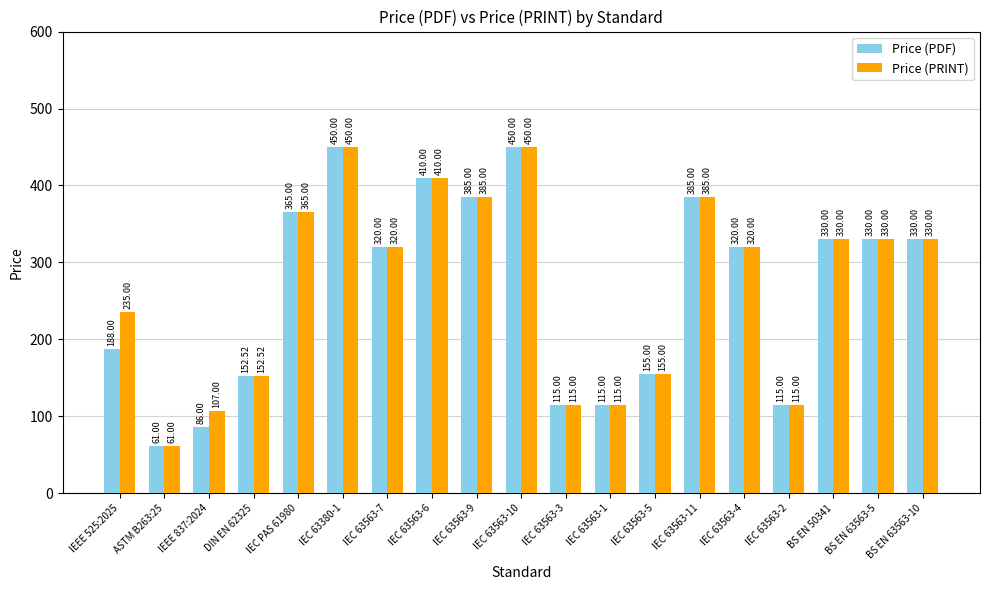

Are the bars grouped side by side (vs. stacked)?

Yes